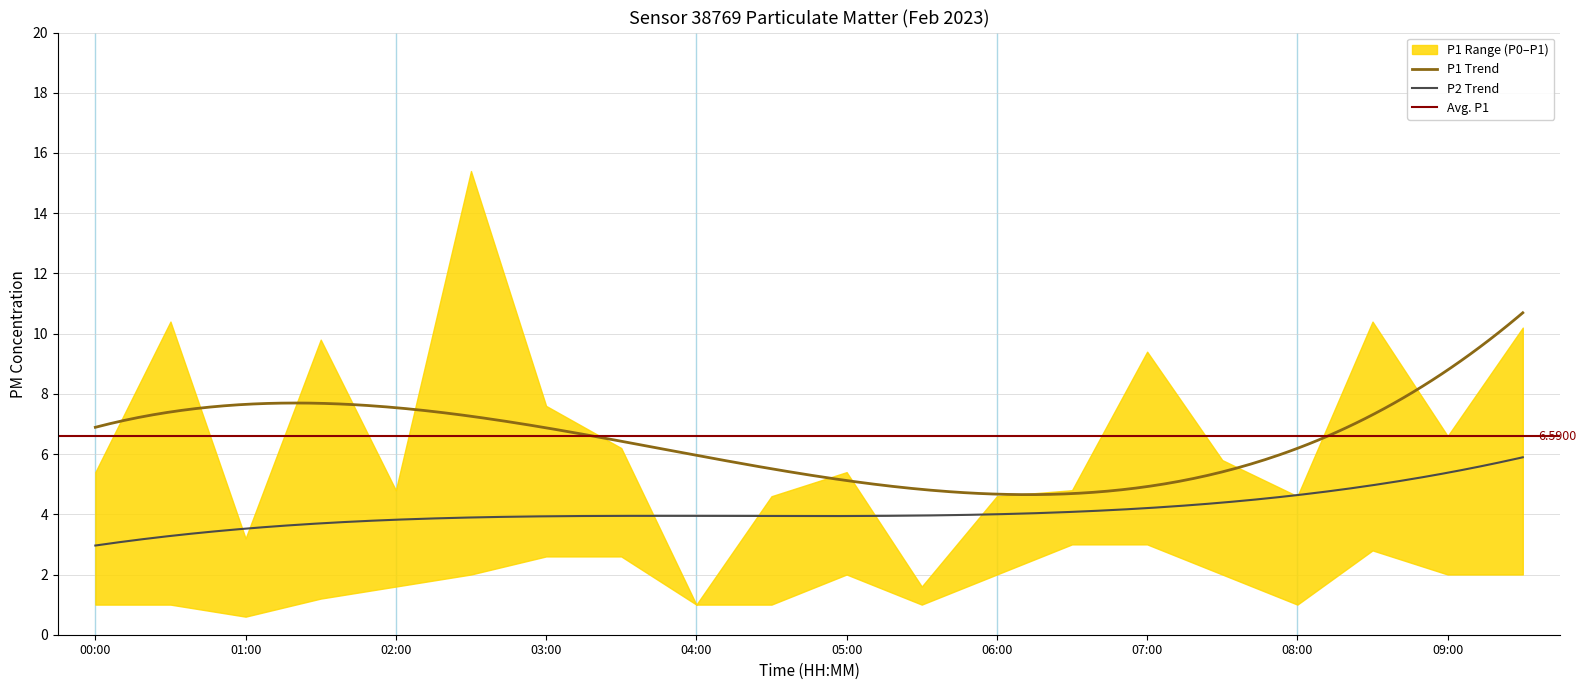

What is the difference between the second highest and minimum values in the P2 series?

5.6